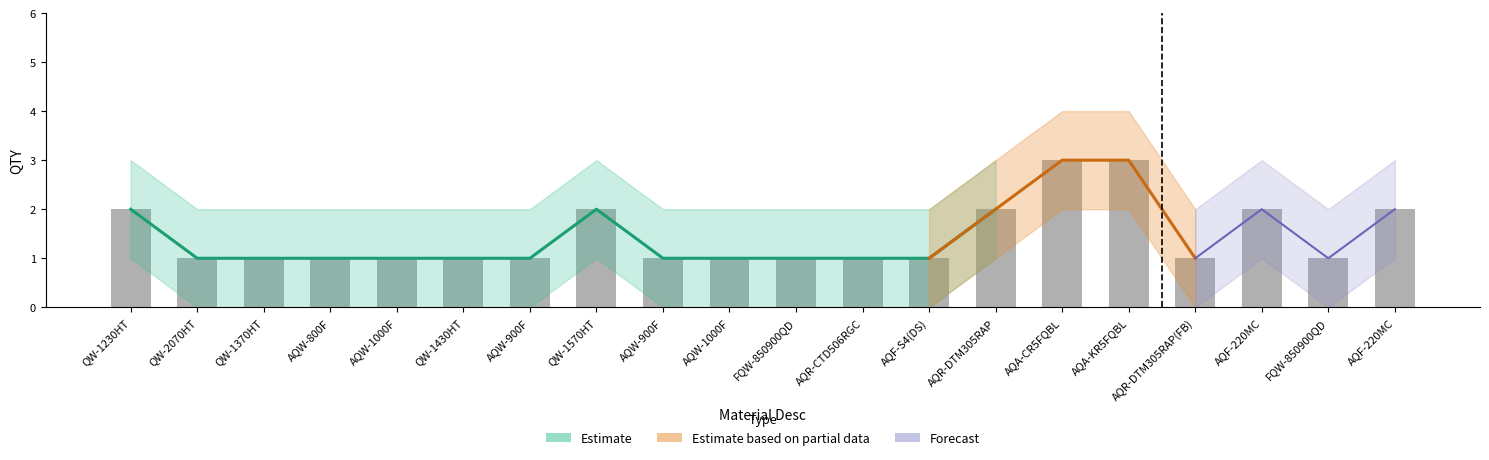

How many values in QTY_lower are above zero?

7